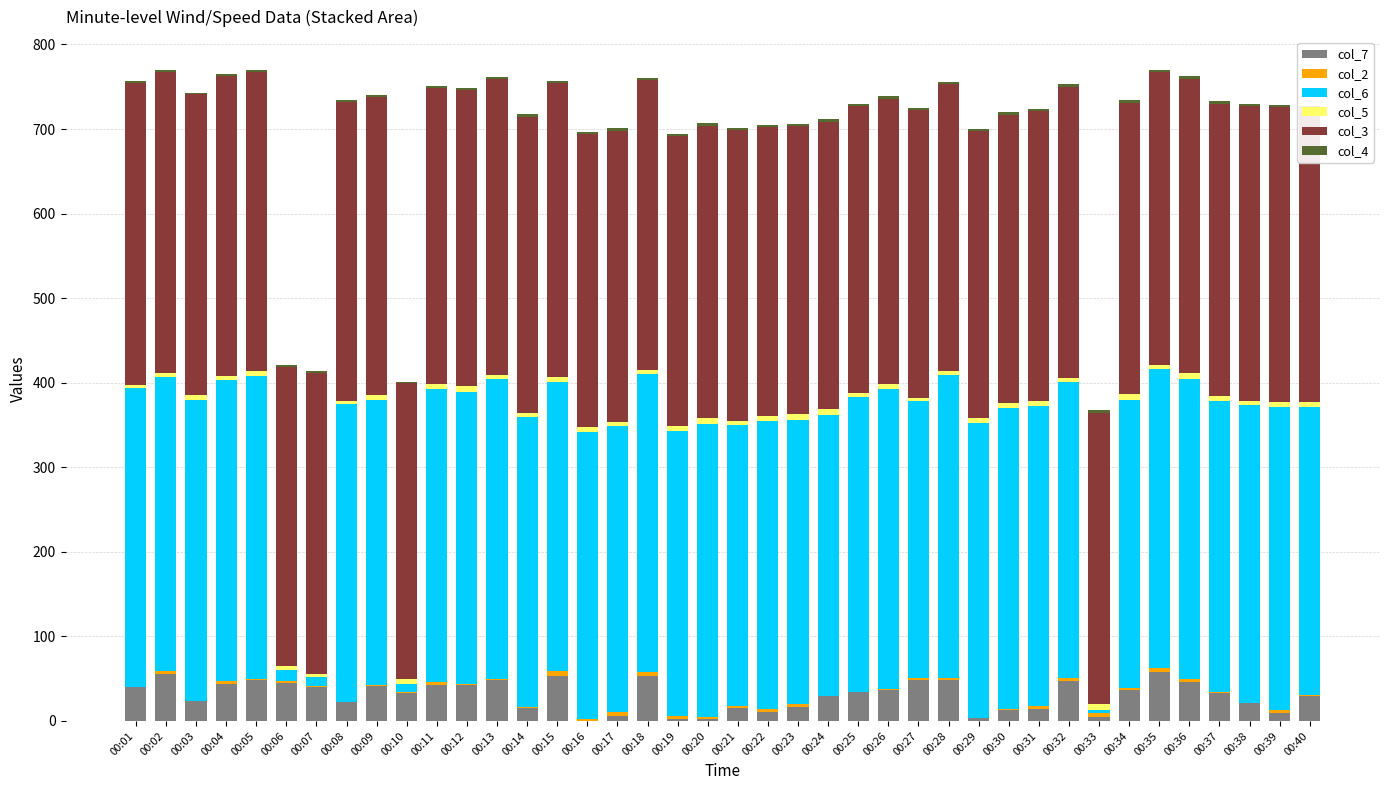

What is the sum of all col_7 values?

1207.0